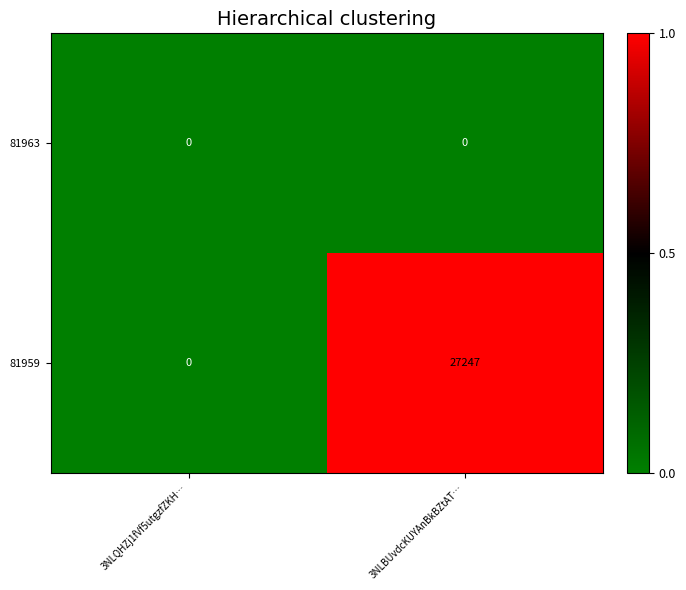

How many distinct data groups are displayed?

2